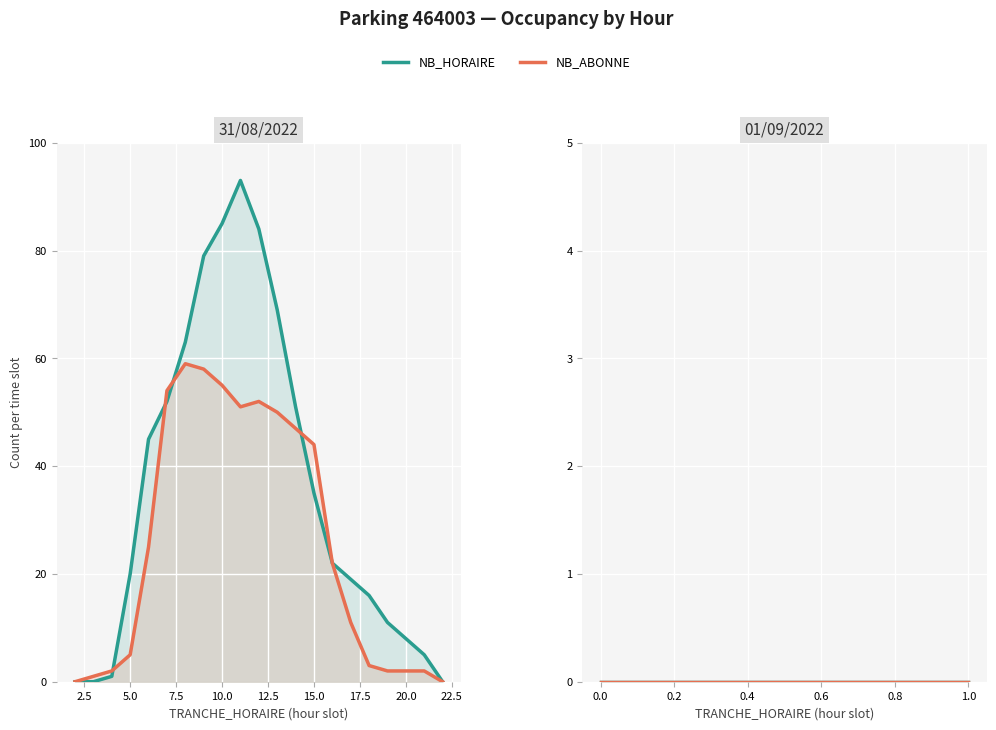

At how many categories does at least one series exceed 73?

4